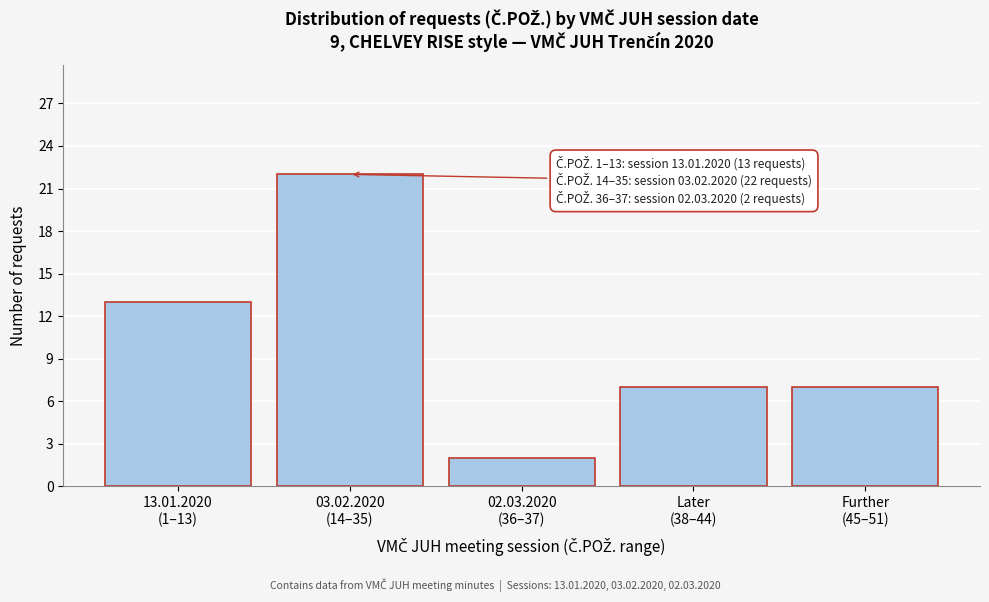

Reading right to left, transcribe all the data shown in this chart.

7	7	2	22	13